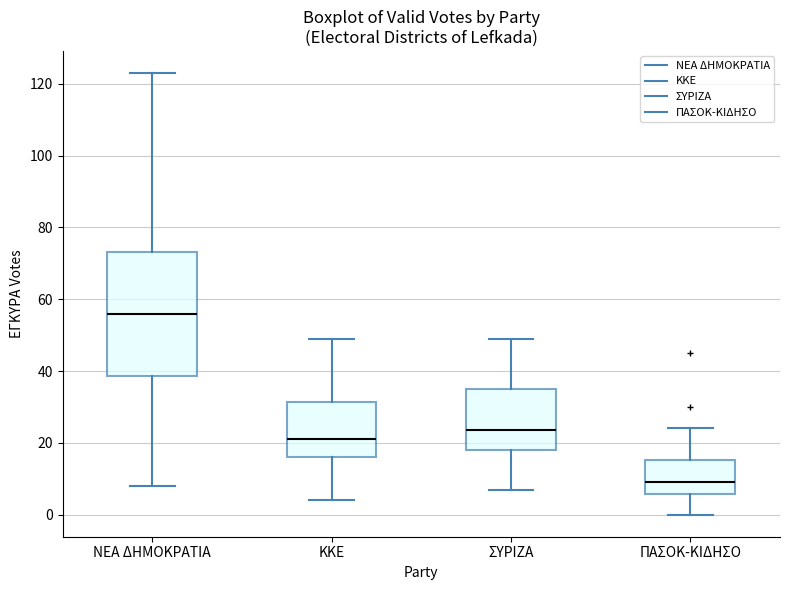

Where does the median line of the box for ΚΚΕ sit on the y-axis? The values are not printed on the chart, so give them approximately, as read against the axis.

22